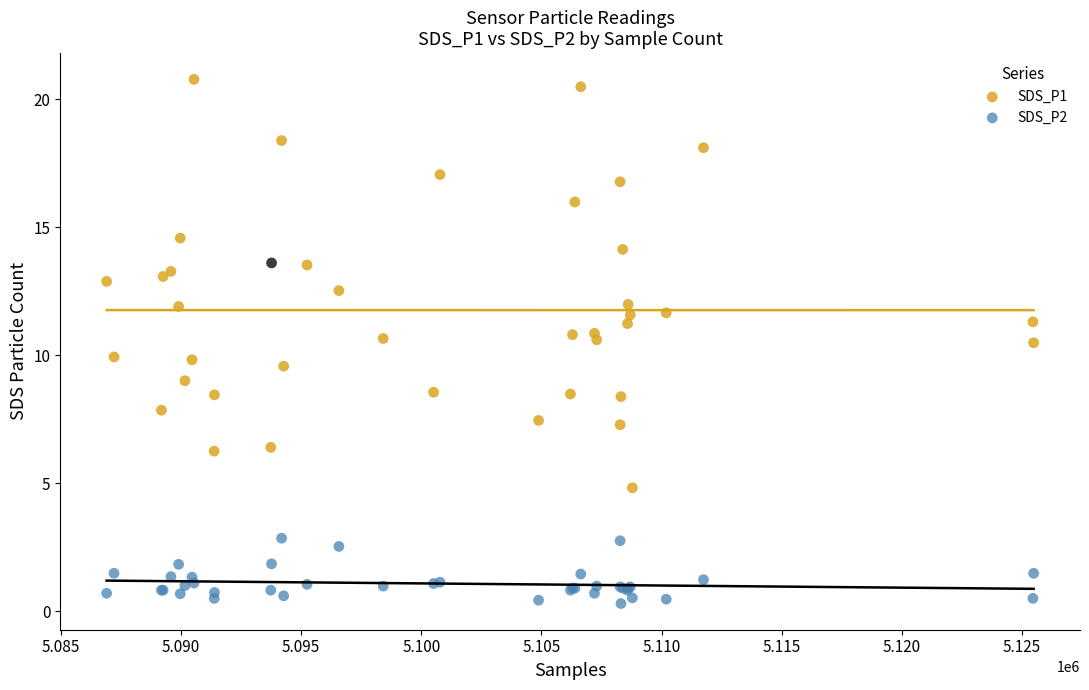

Which series reaches the minimum Y coordinate?

SDS_P2